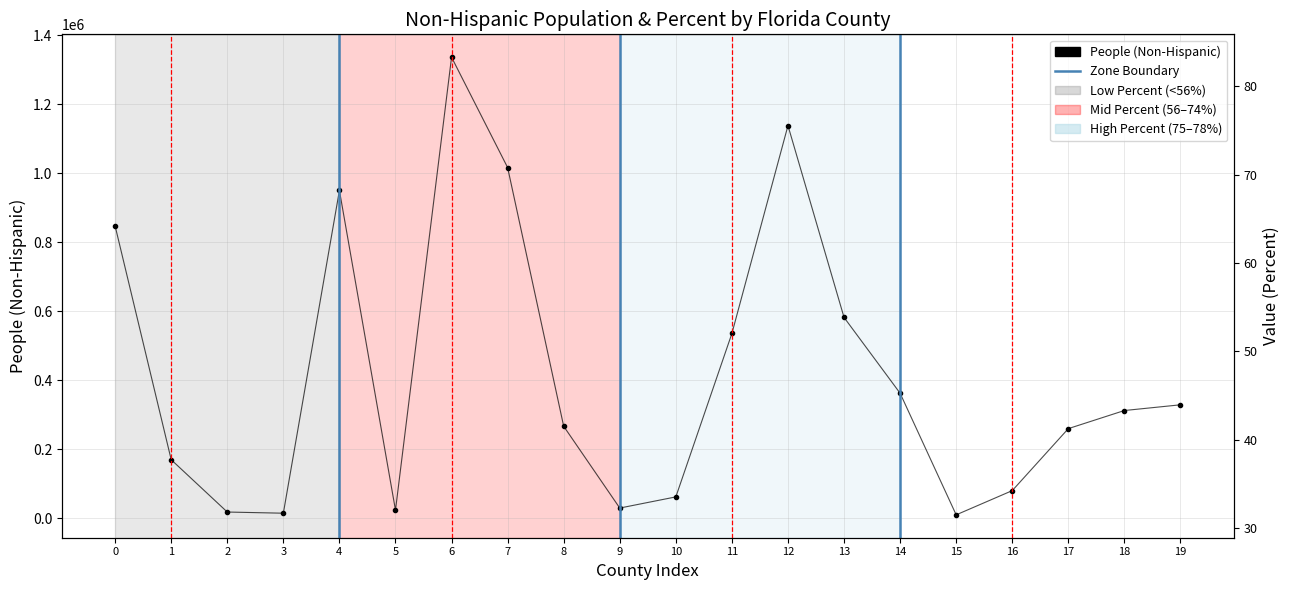

What is the difference between the second highest and second lowest values?

1124306